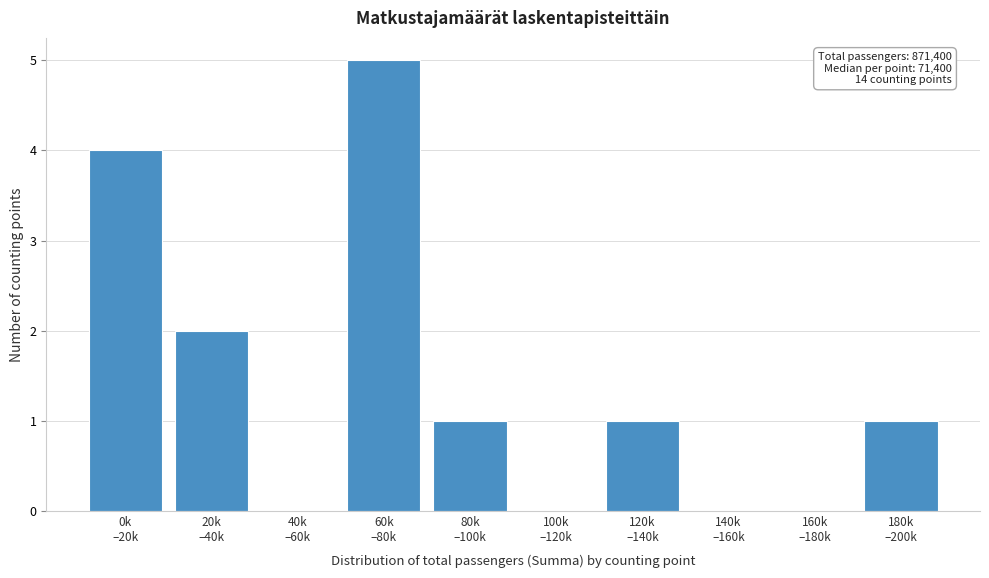

What is the greatest value displayed?

5